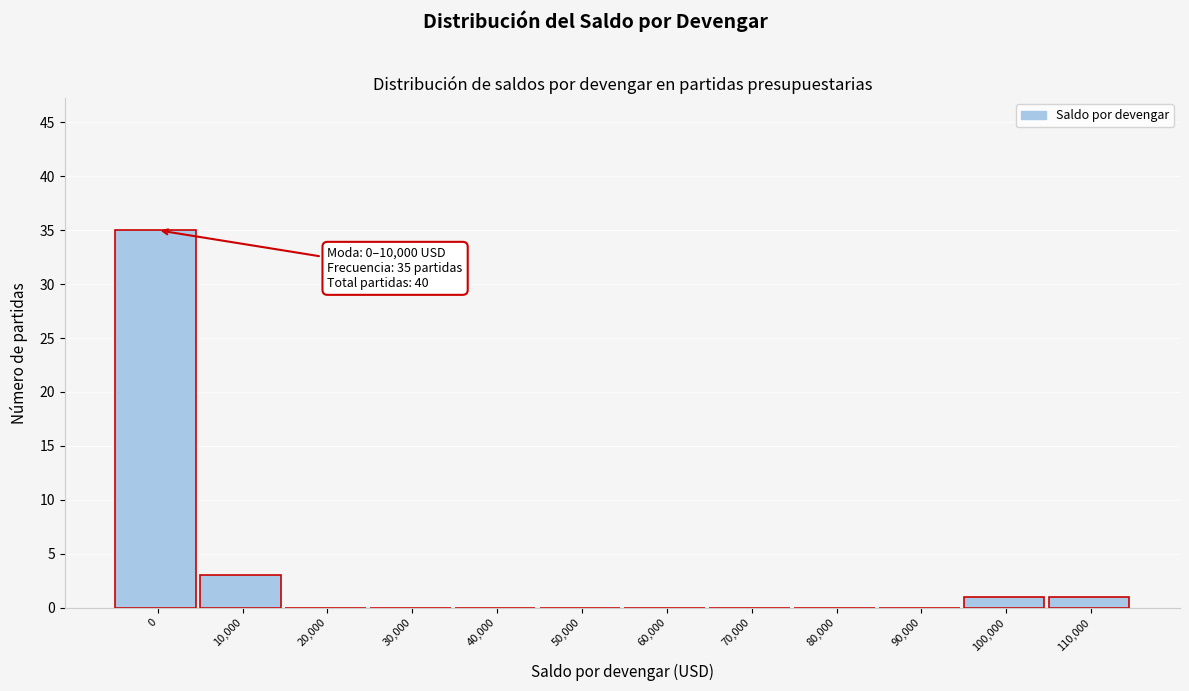

Reading left to right, list all the values displayed in this chart.

0=35	10,000=3	20,000=0	30,000=0	40,000=0	50,000=0	60,000=0	70,000=0	80,000=0	90,000=0	100,000=1	110,000=1